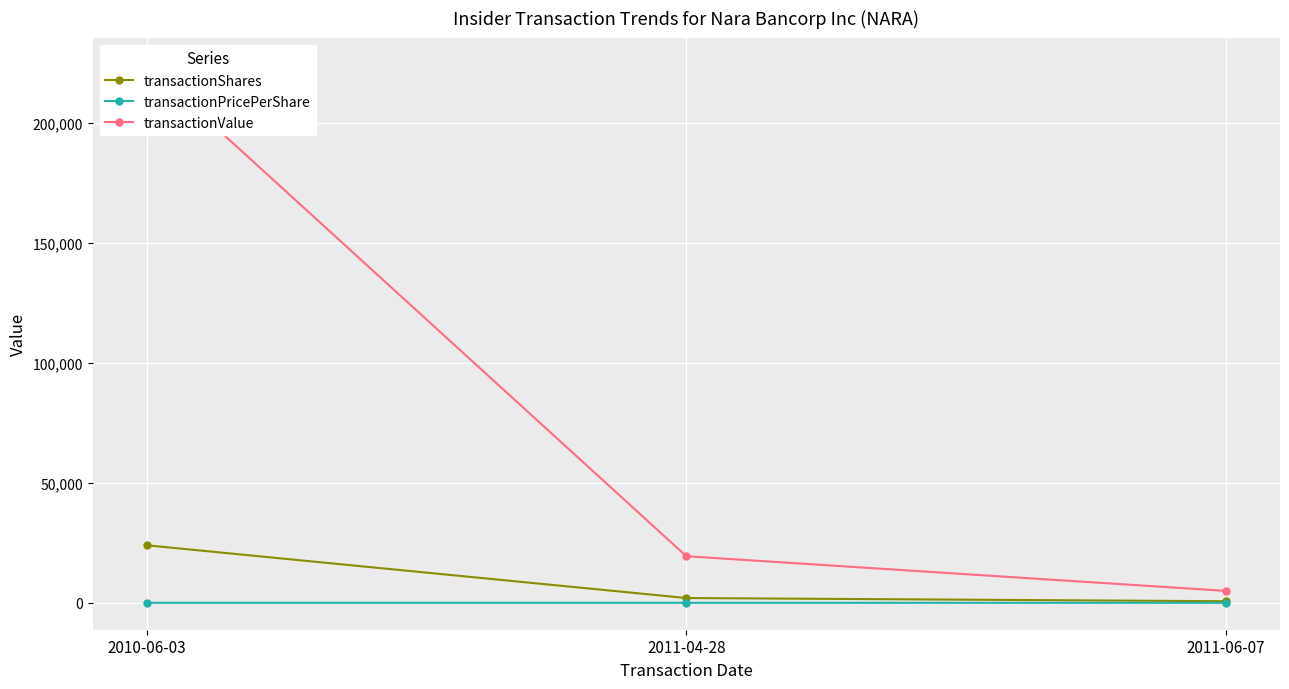

True or false: transactionValue has a value of 3050.1 at 2011-06-07.

False